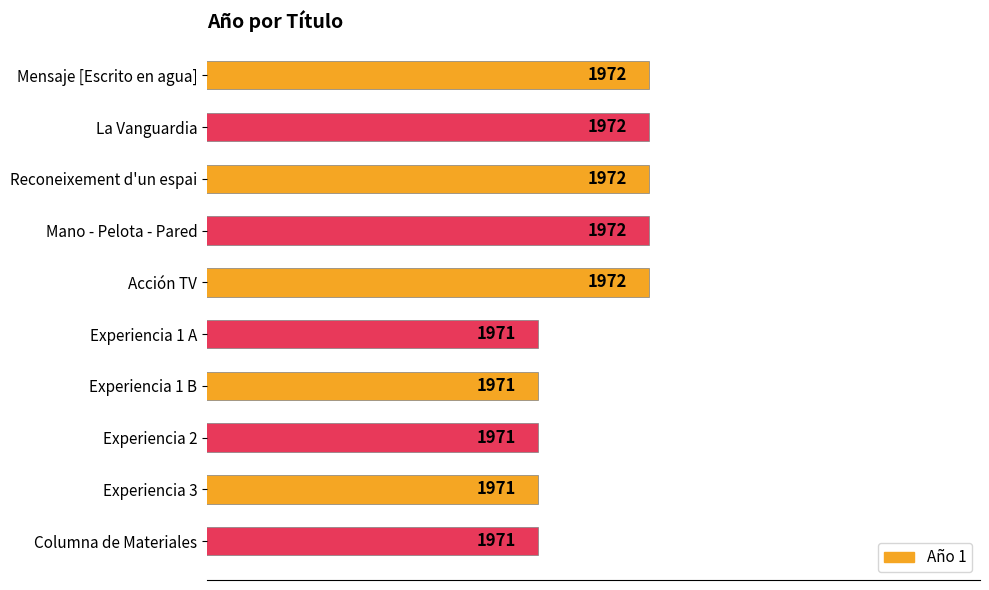

What is the ratio of the value at Mano - Pelota - Pared to the value at Reconeixement d'un espai?

1.0